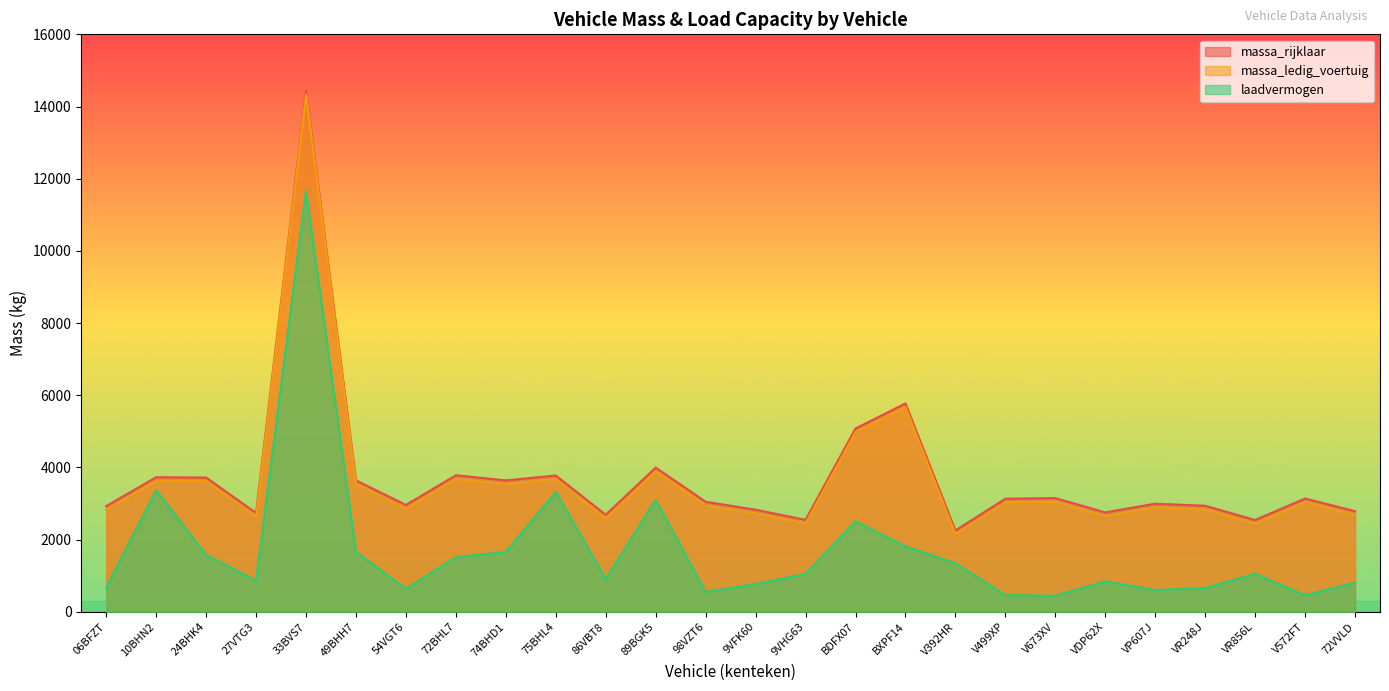

What is the sum of all laadvermogen values?

44335